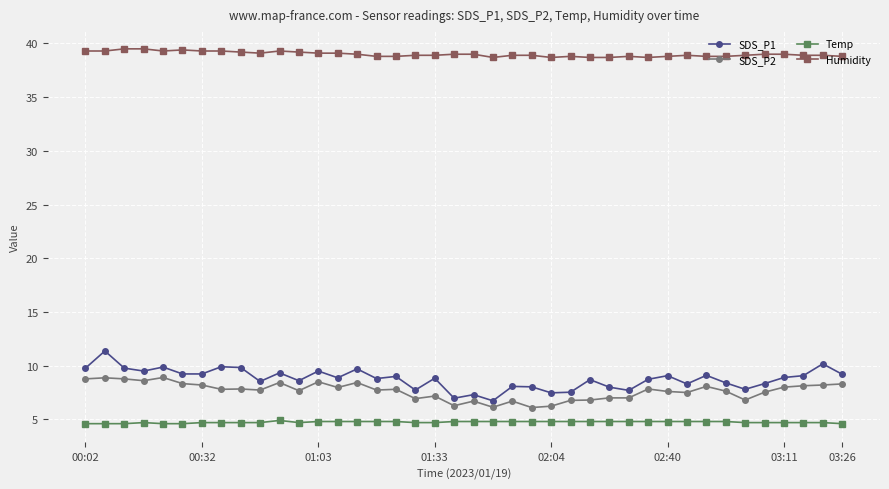

What is the smallest value displayed?

4.6